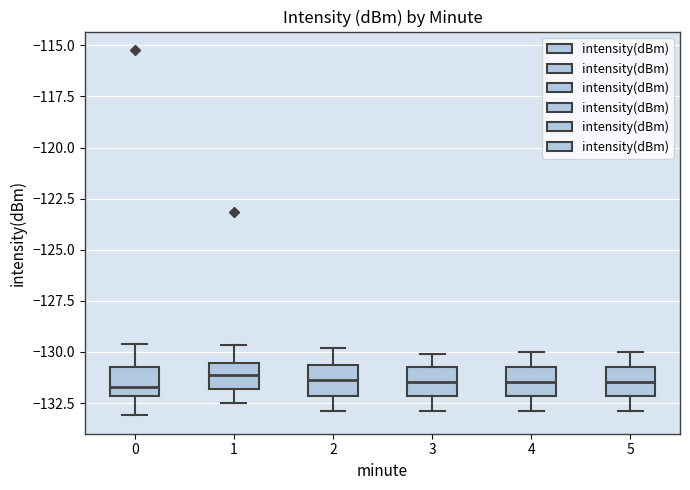

Where does the lower whisker of the box at x = 4 end on the y-axis? The values are not printed on the chart, so give them approximately, as read against the axis.

-133.0